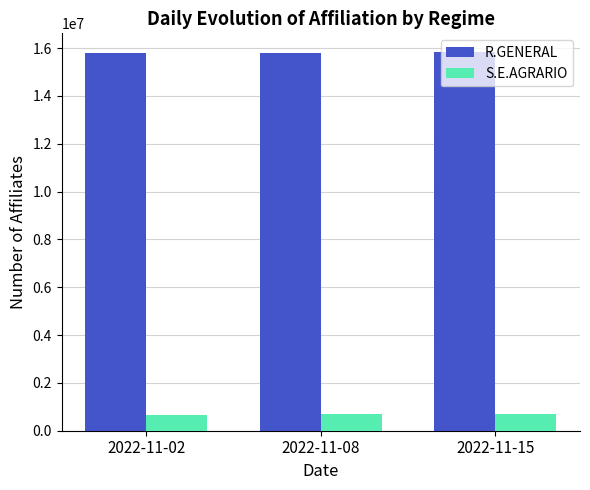

Count the number of categories in the chart.

3